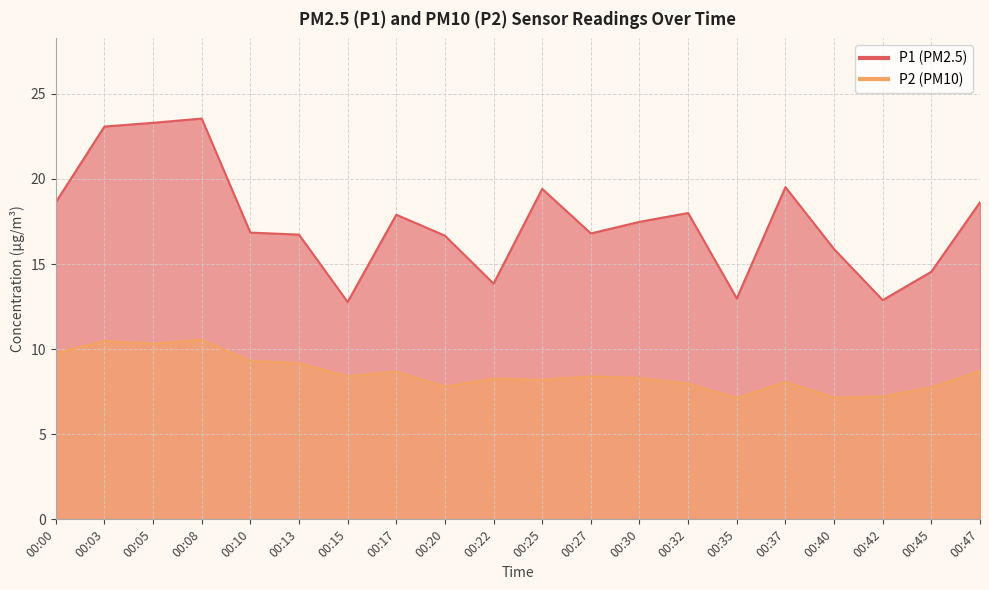

What is the value of the P1 point at the 16th from the left?

19.5